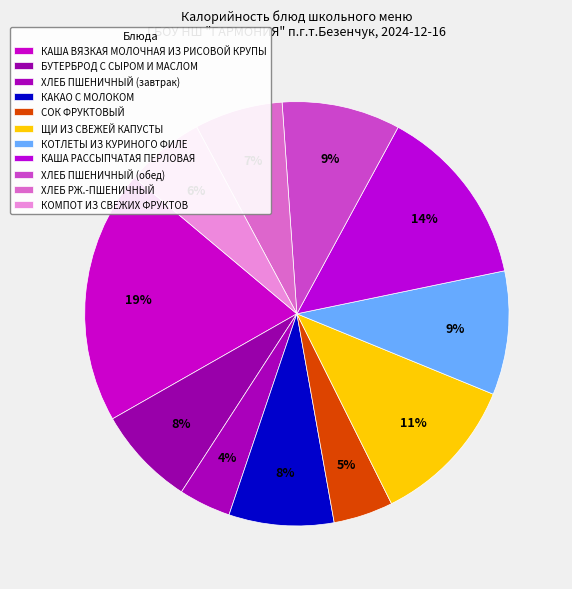

To the nearest percent, what is the difference between the ХЛЕБ ПШЕНИЧНЫЙ (завтрак) and КОМПОТ ИЗ СВЕЖИХ ФРУКТОВ slice percentages?

2%